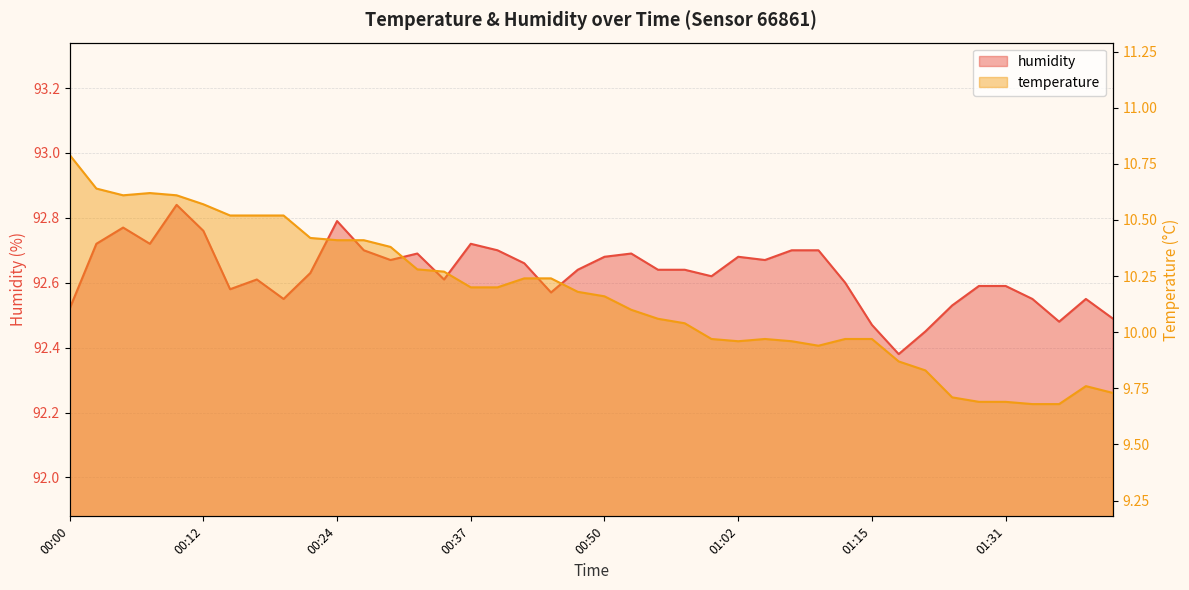

True or false: humidity and temperature intersect in this chart.

False